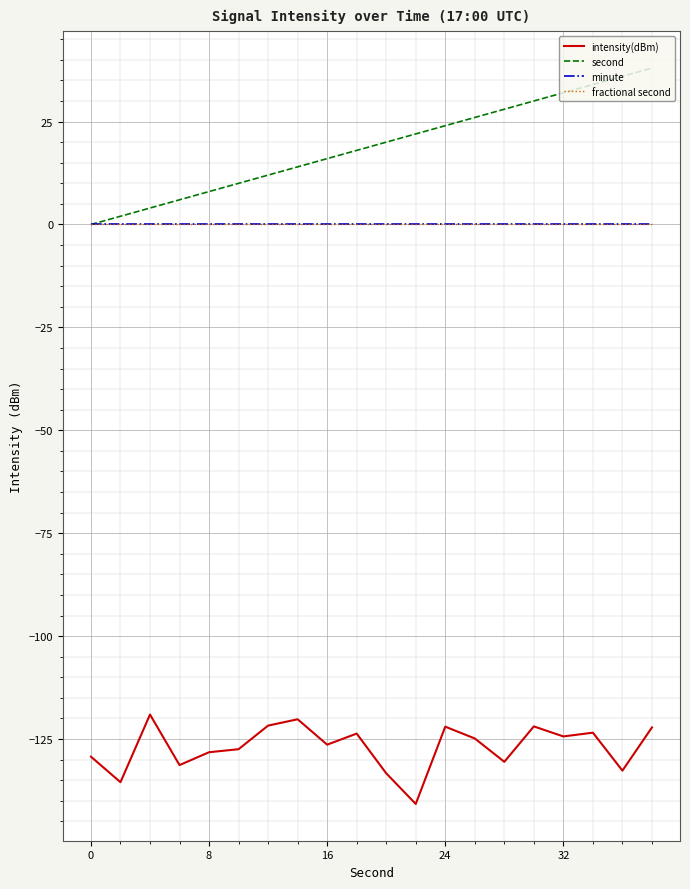

What is the value of the intensity(dBm) point at the 12th from the left?

-140.8